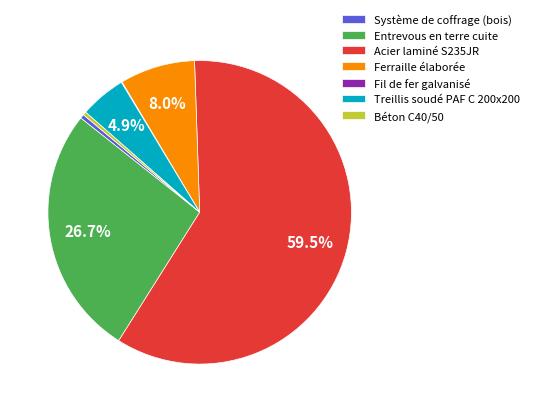

Does any single category account for the majority?

Yes